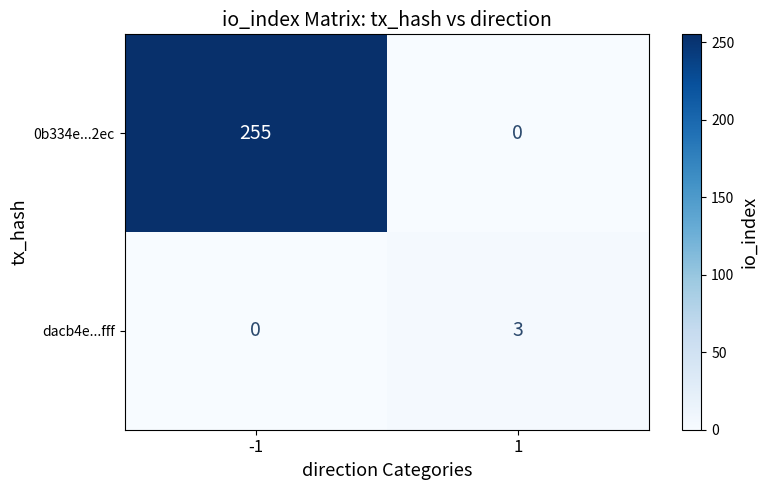

Is it true that 0b334e...2ec equals 0 at 1?

True